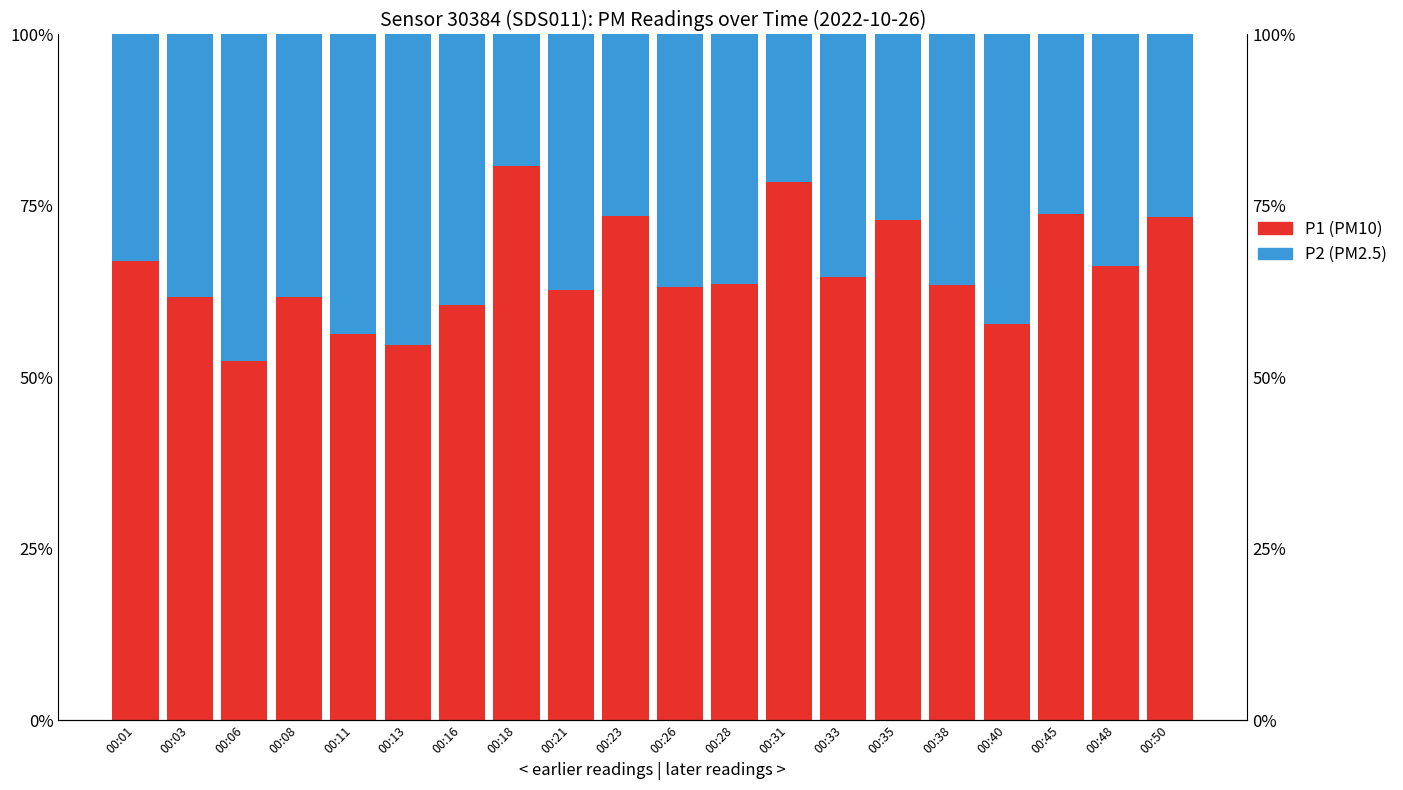

What is the maximum value for P2 (PM2.5)?

0.5